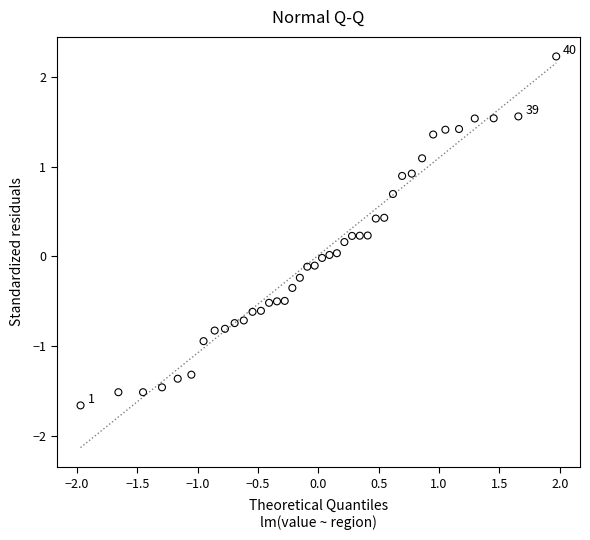

What is the range of X values (max minus min)?

3.9